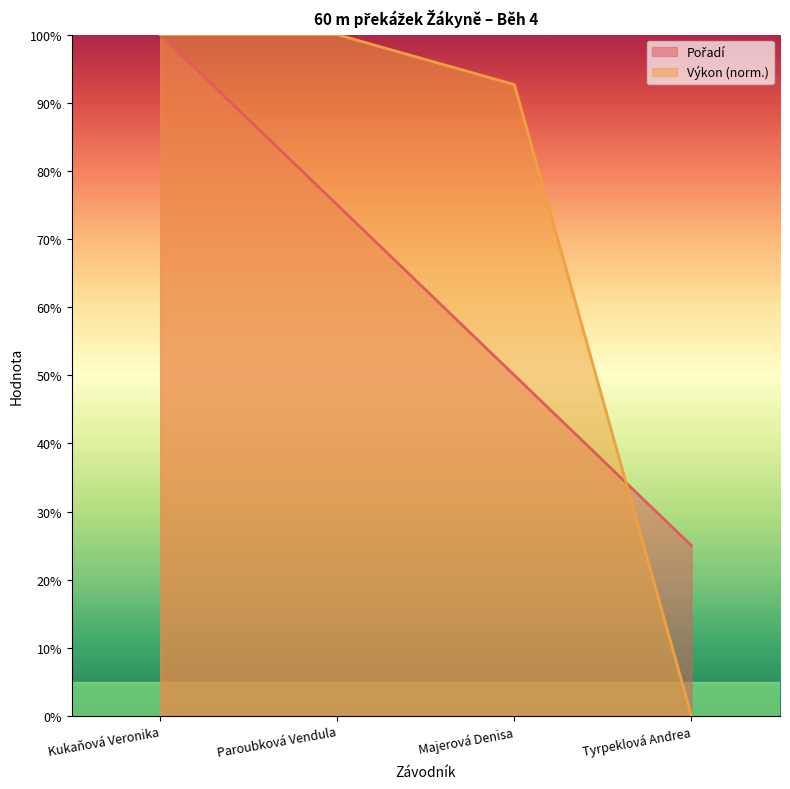

Is it true that Výkon equals 45.5 at Tyrpeklová Andrea?

False